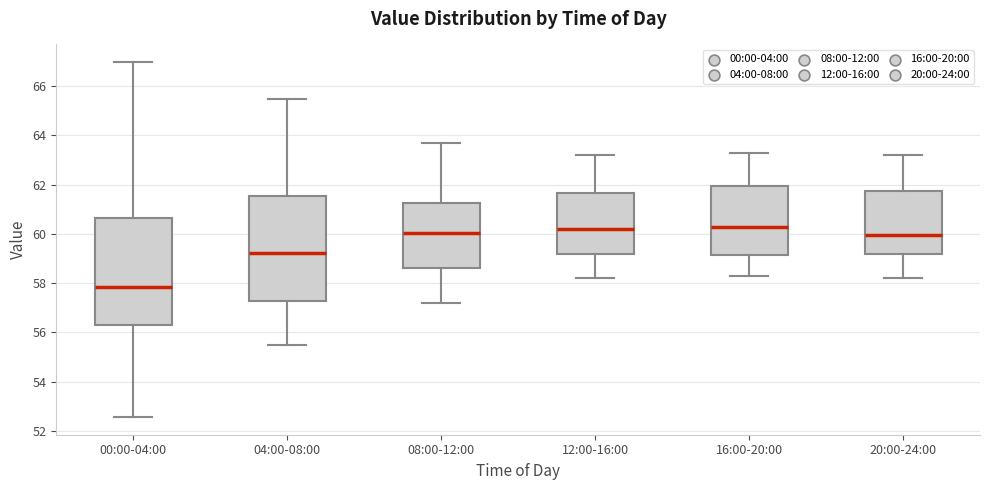

Reading left to right, transcribe this box plot: for each box, give where its median line is, the range the box spans, and where its two whiskers end, as read against the y-axis. The values are not printed on the chart, so give them approximately, as read against the axis.

00:00-04:00: median 57.8, box 56.2 to 60.6, whiskers 52.6 to 67.0
04:00-08:00: median 59.2, box 57.2 to 61.6, whiskers 55.6 to 65.4
08:00-12:00: median 60.0, box 58.6 to 61.2, whiskers 57.2 to 63.8
12:00-16:00: median 60.2, box 59.2 to 61.6, whiskers 58.2 to 63.2
16:00-20:00: median 60.4, box 59.2 to 62.0, whiskers 58.4 to 63.4
20:00-24:00: median 60.0, box 59.2 to 61.8, whiskers 58.2 to 63.2